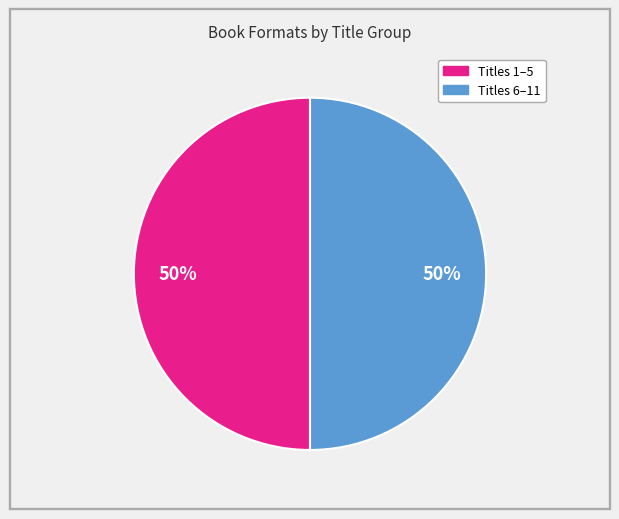

To the nearest percent, what is the average slice percentage?

50%